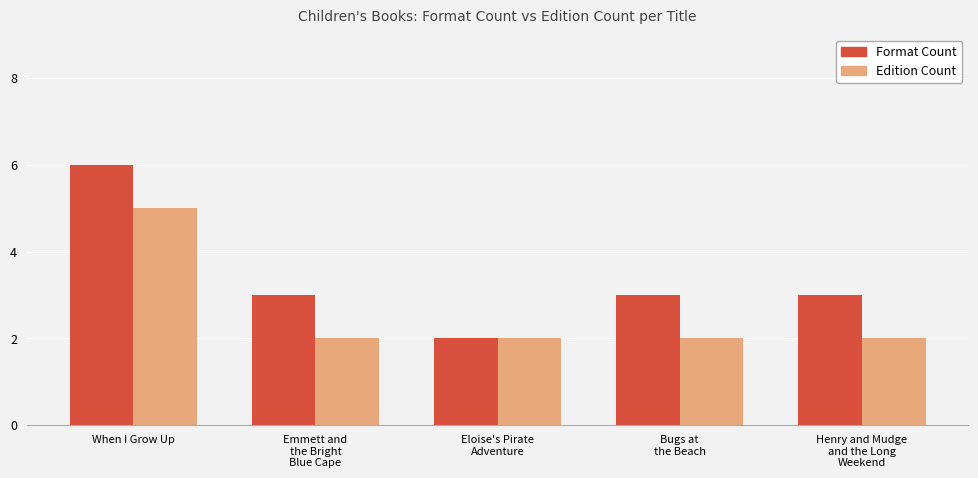

At how many categories does at least one series exceed 5?

1